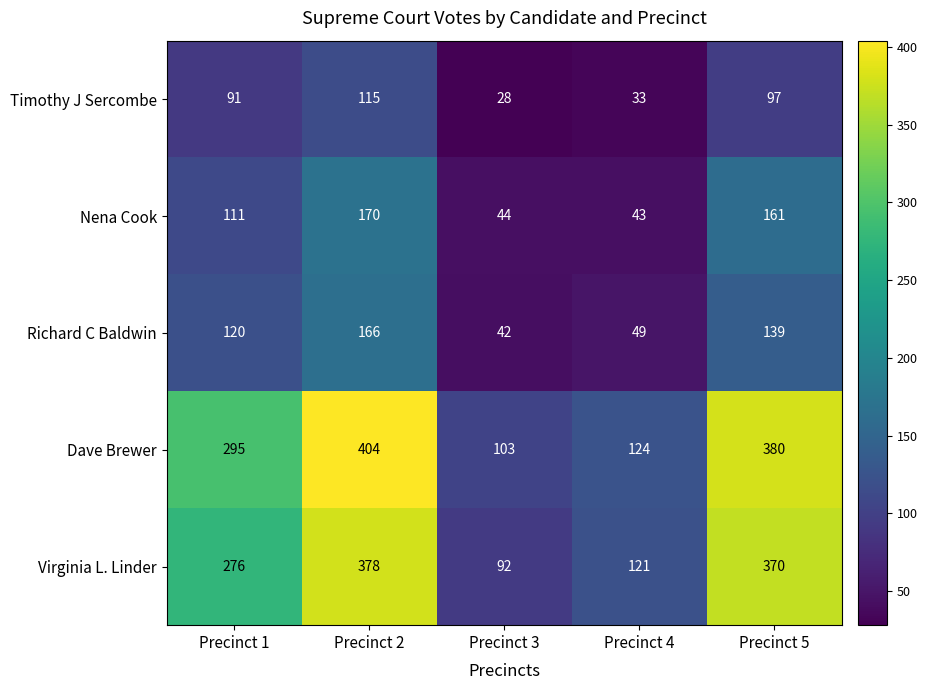

List the series in order of their peak value, lowest first.

Timothy J Sercombe, Richard C Baldwin, Nena Cook, Virginia L. Linder, Dave Brewer